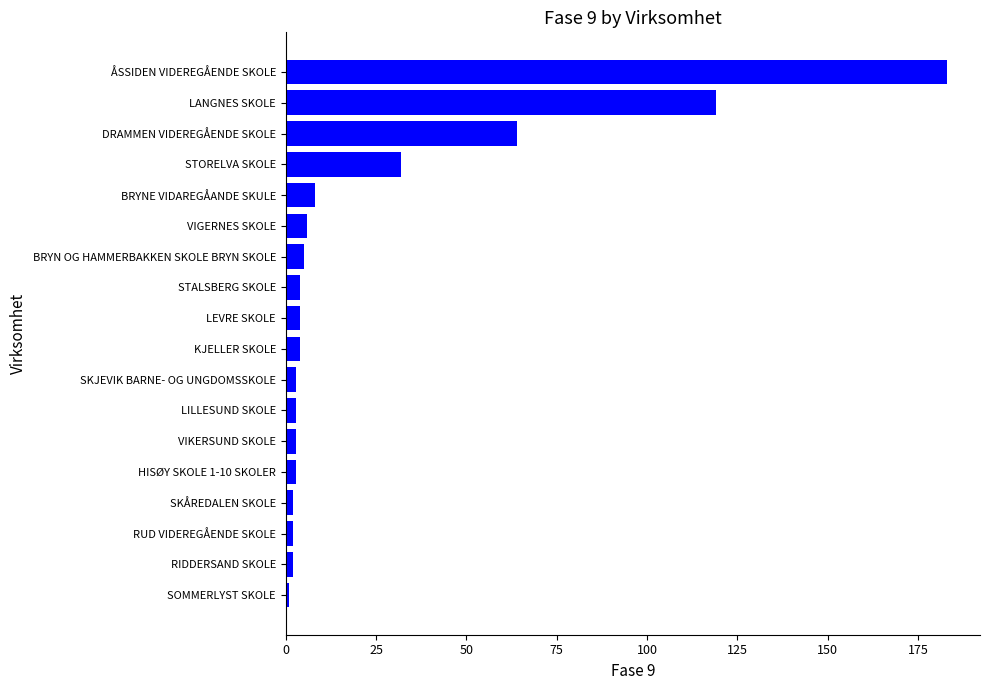

Which category has the highest value across all series?

ÅSSIDEN VIDEREGÅENDE SKOLE